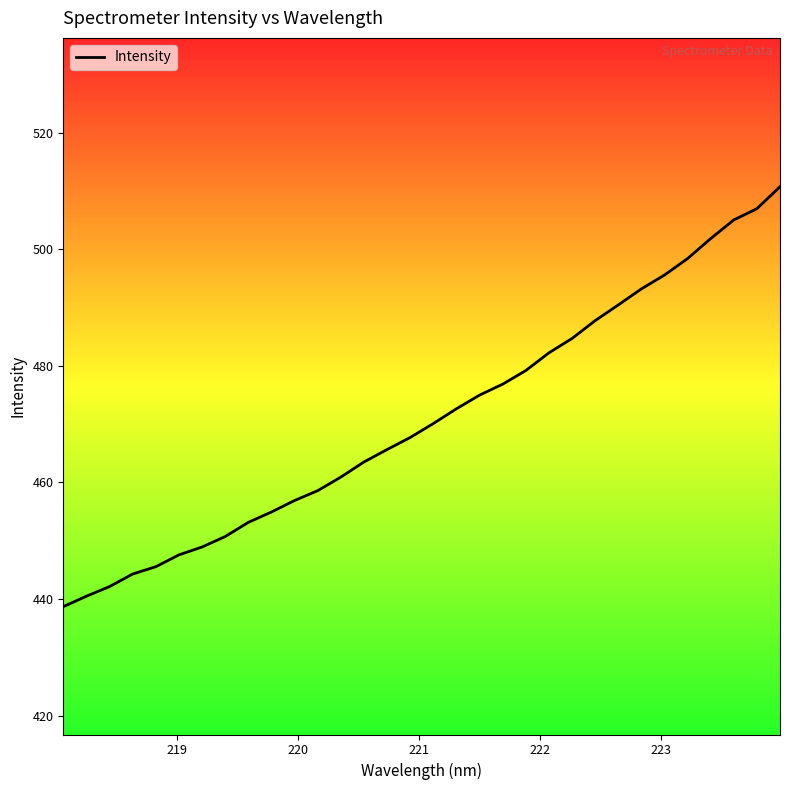

What is the smallest value displayed?

438.7